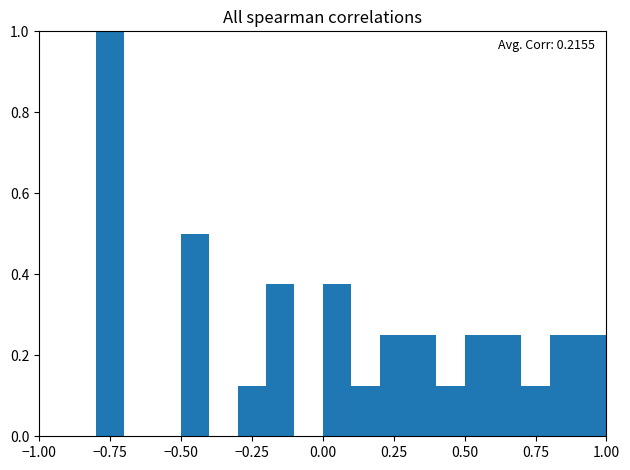

Around what value on the x-axis is the tallest bar? Give the approximate position of its centre, as read against the axis.

-0.75